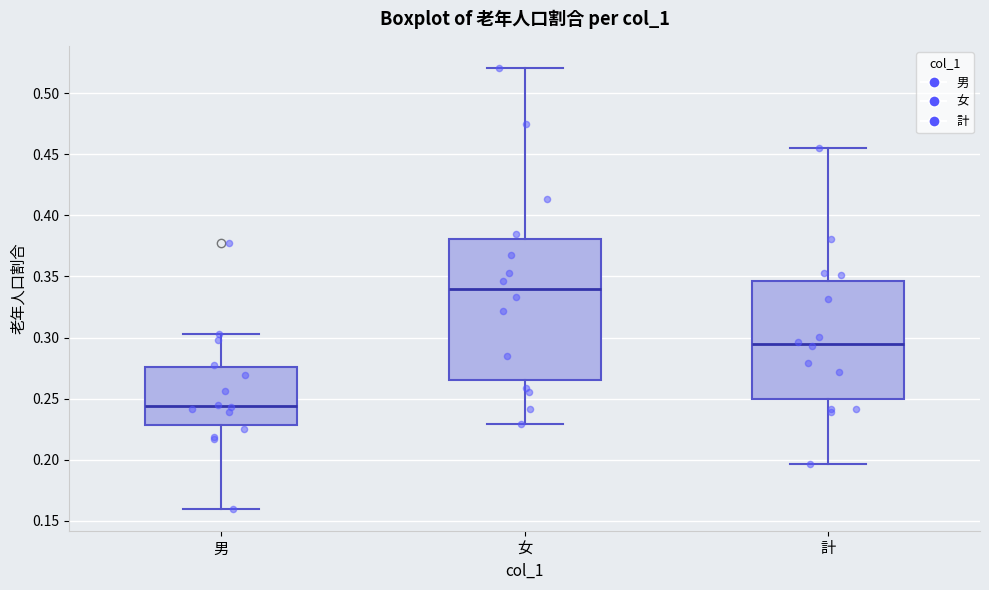

Which box has the lowest median line?

男